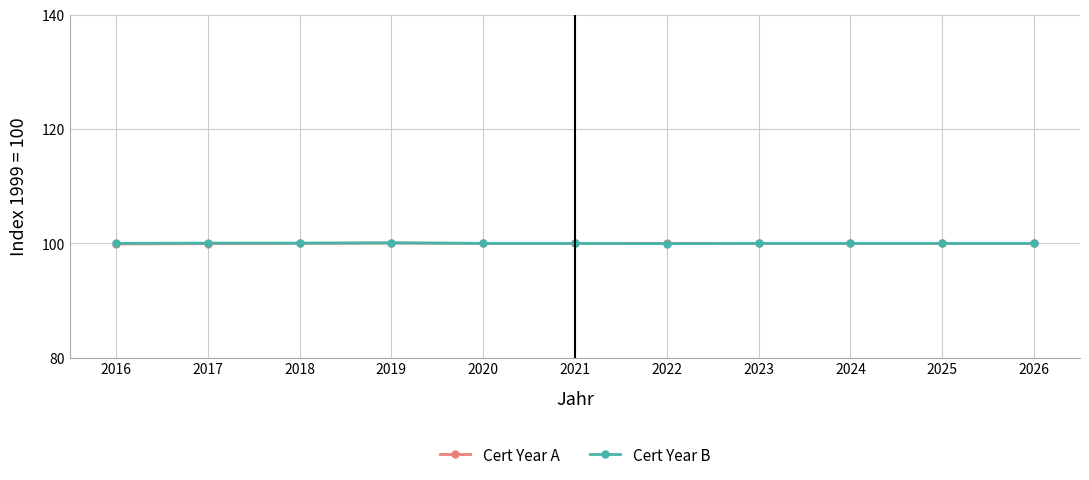

What is the total value across all series at 2016?

199.9